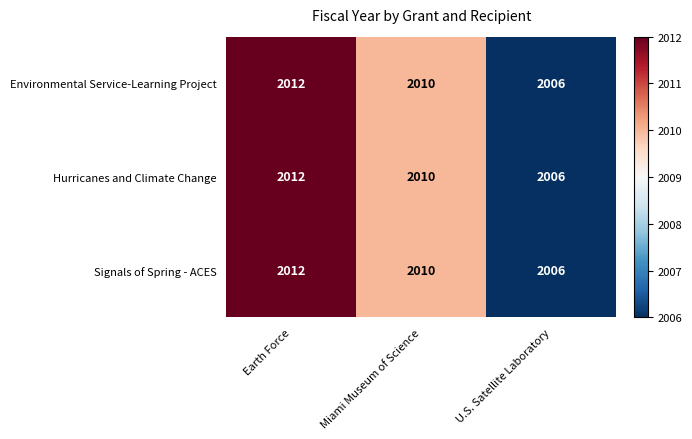

At which category does the chart reach its peak across all series?

Earth Force